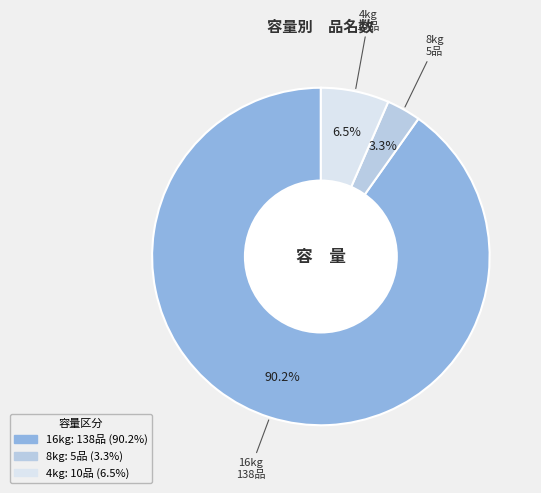

Is there any slice that represents more than half of the pie?

Yes